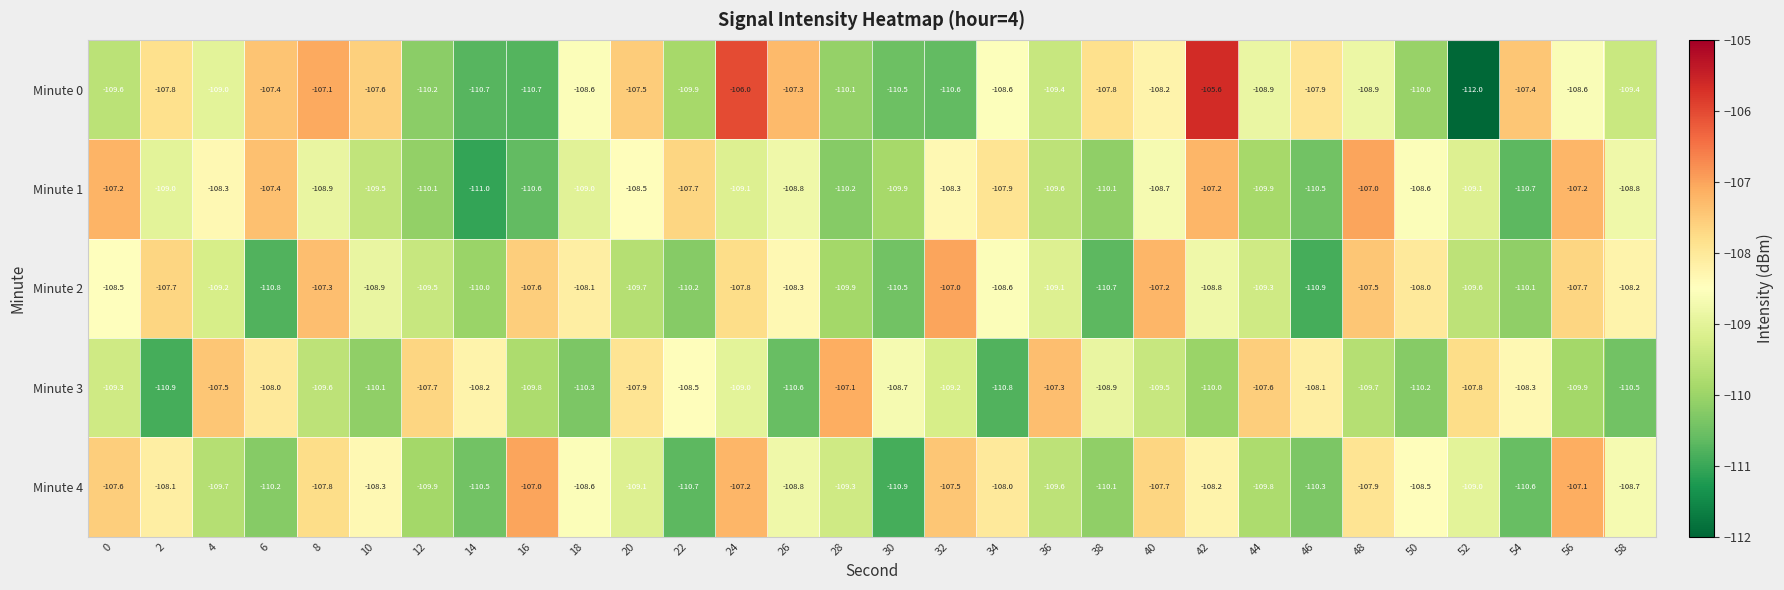

True or false: Minute 0 has a value of -107.8 at 2.

True